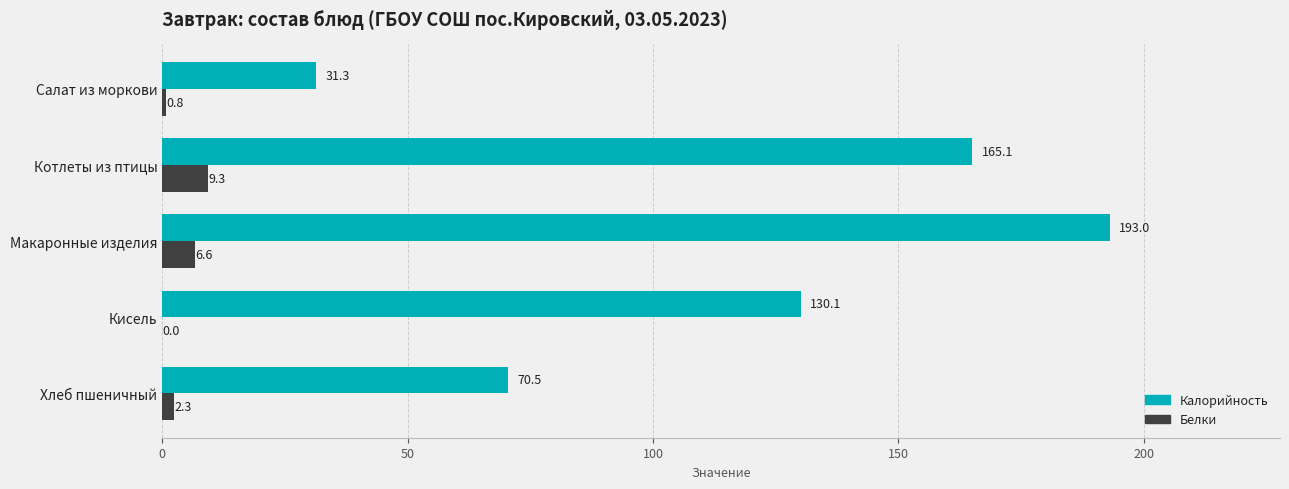

At which category is the sum across all series the highest?

Макаронные изделия